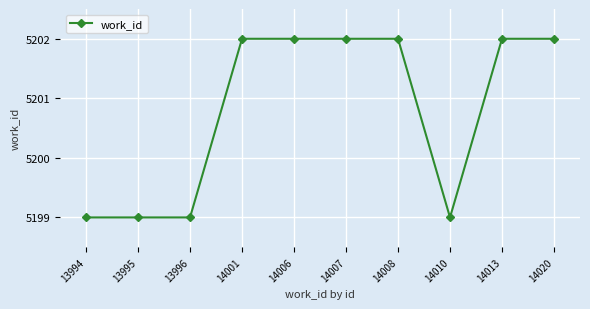

How many lines are shown in the chart?

1